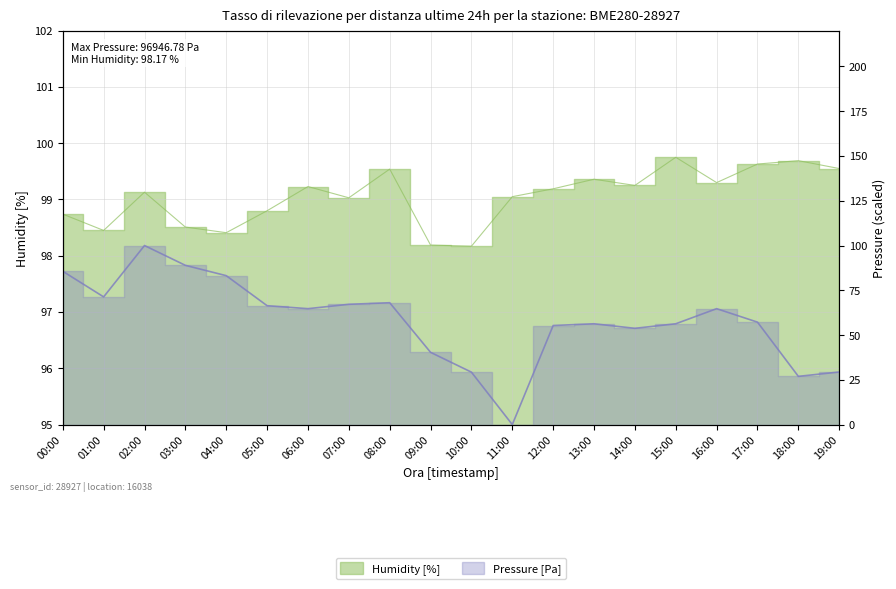

List the series in order of their peak value, highest first.

pressure, humidity